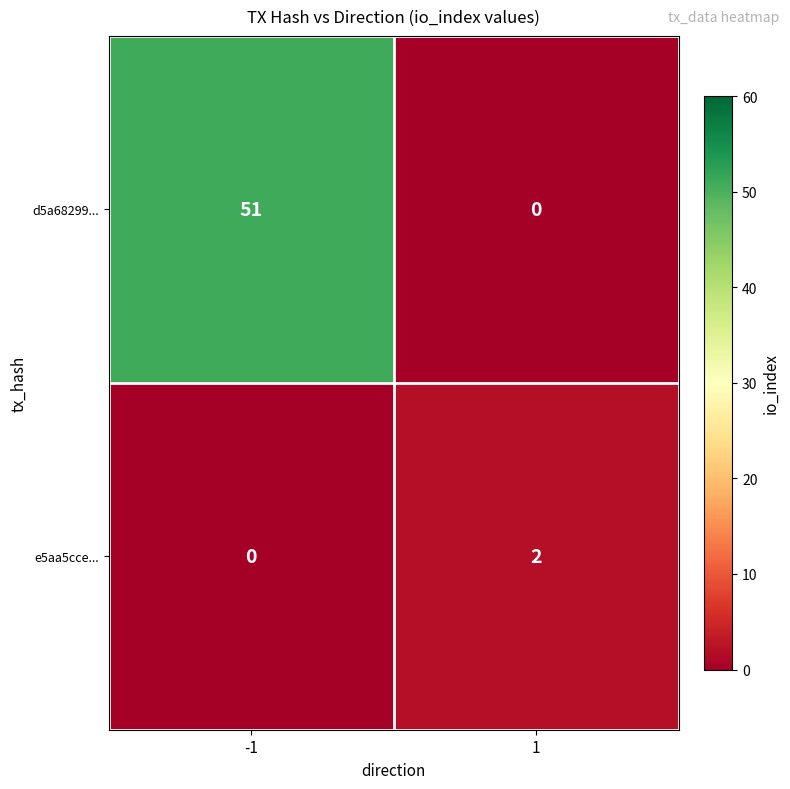

What is the sum of the d5a68299... values at 1 and -1?

51